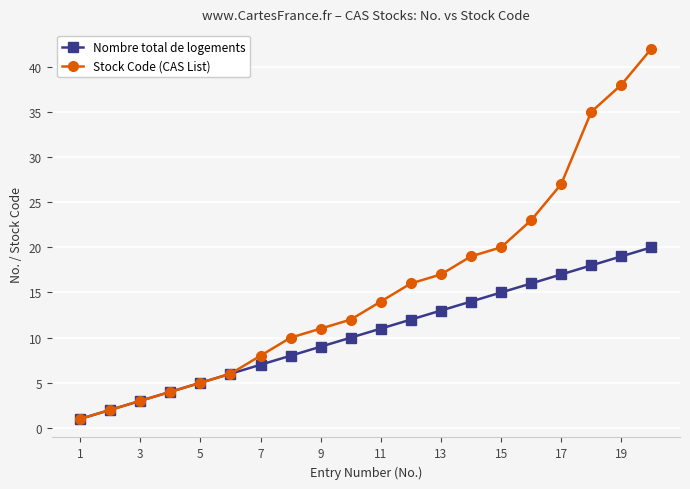

What are all the series names shown in the legend?

Nombre total de logements, Stock Code (CAS List)